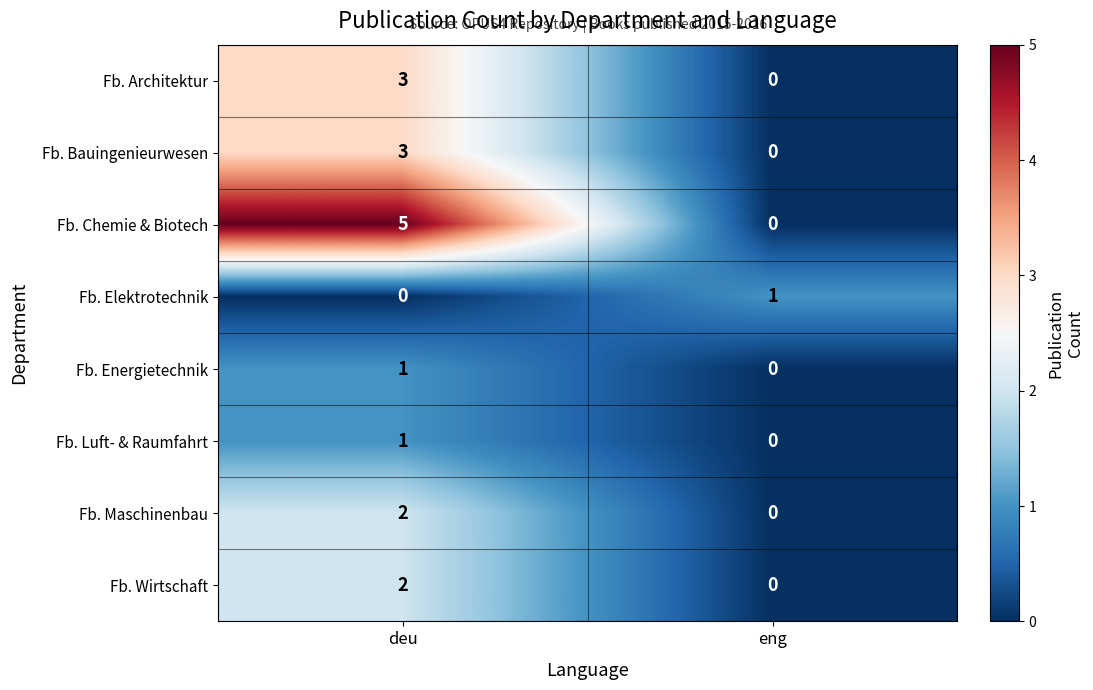

The value of Fb. Chemie & Biotech at eng is -3. True or false?

False